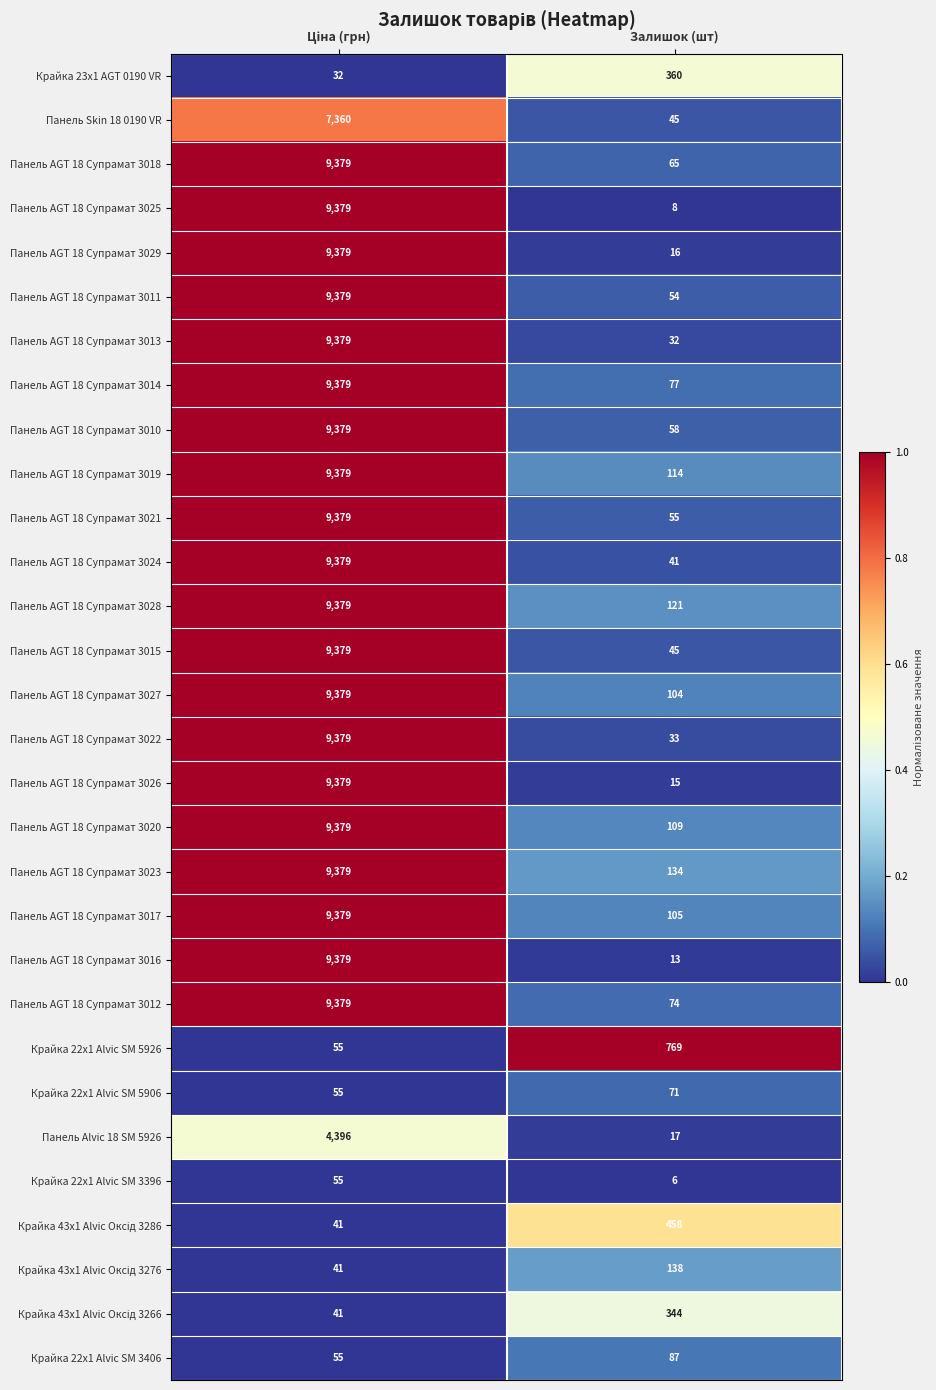

What is the maximum value shown in the chart?

9379